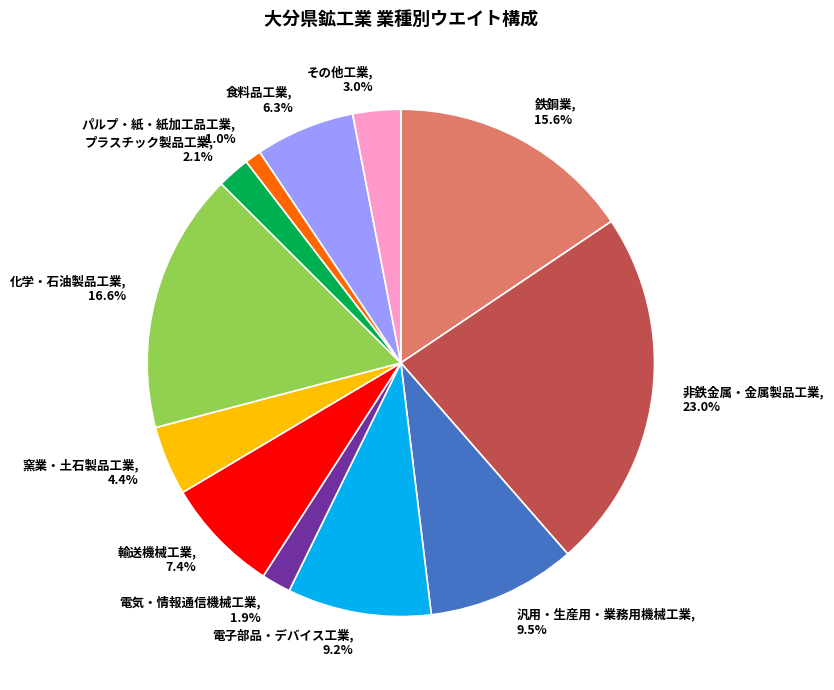

Does any single category account for the majority?

No